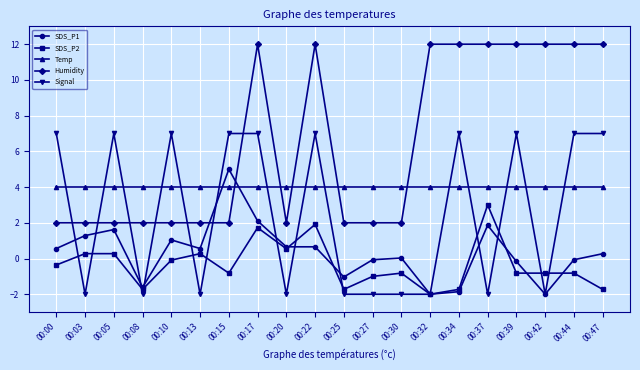

What is the total value across all series at 00:25?

1.2